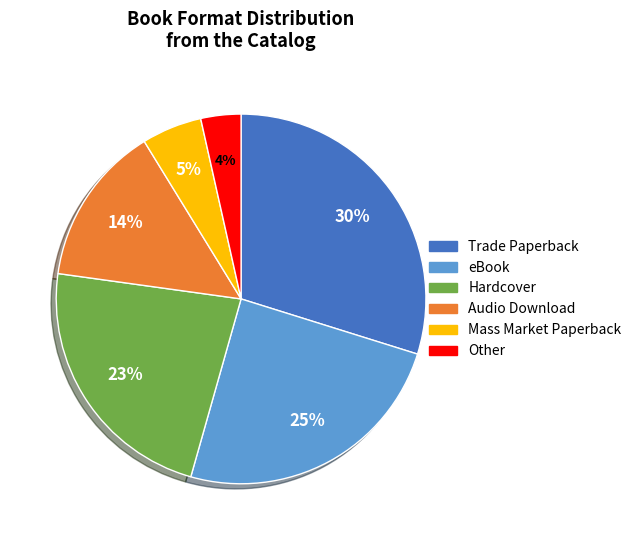

Which category has the smallest portion of the pie?

Other